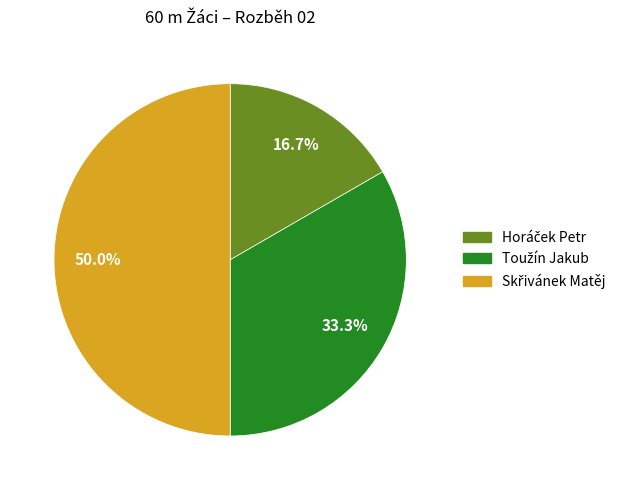

How many slices are in this pie chart?

3